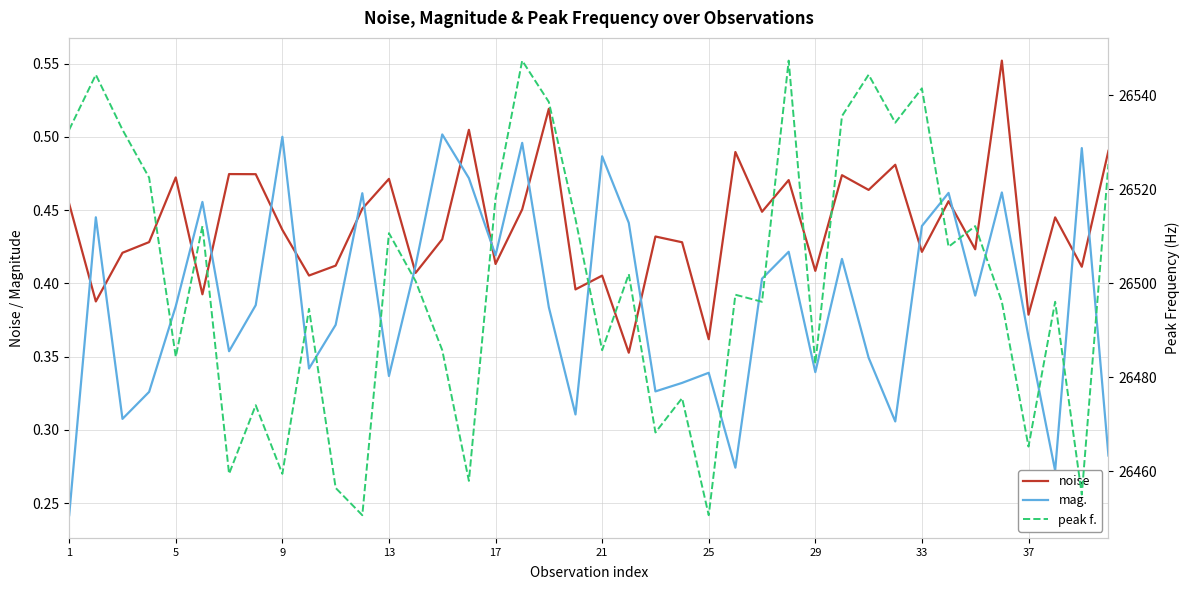

The value of mag. at 33 is 0.7. True or false?

False